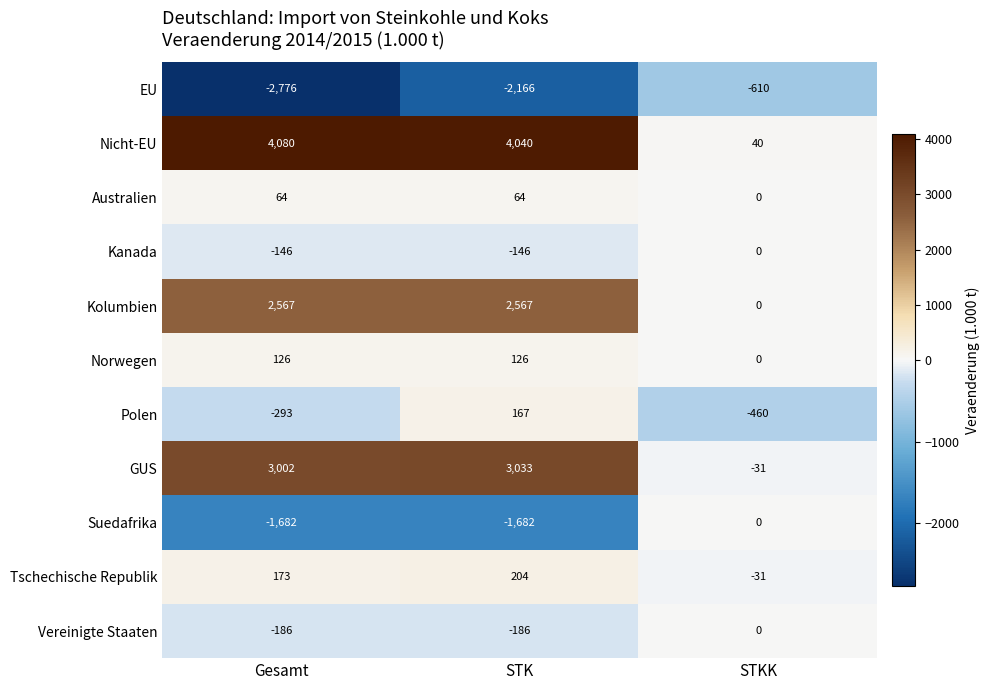

What is the spread (max minus min) of values at STK?

6206